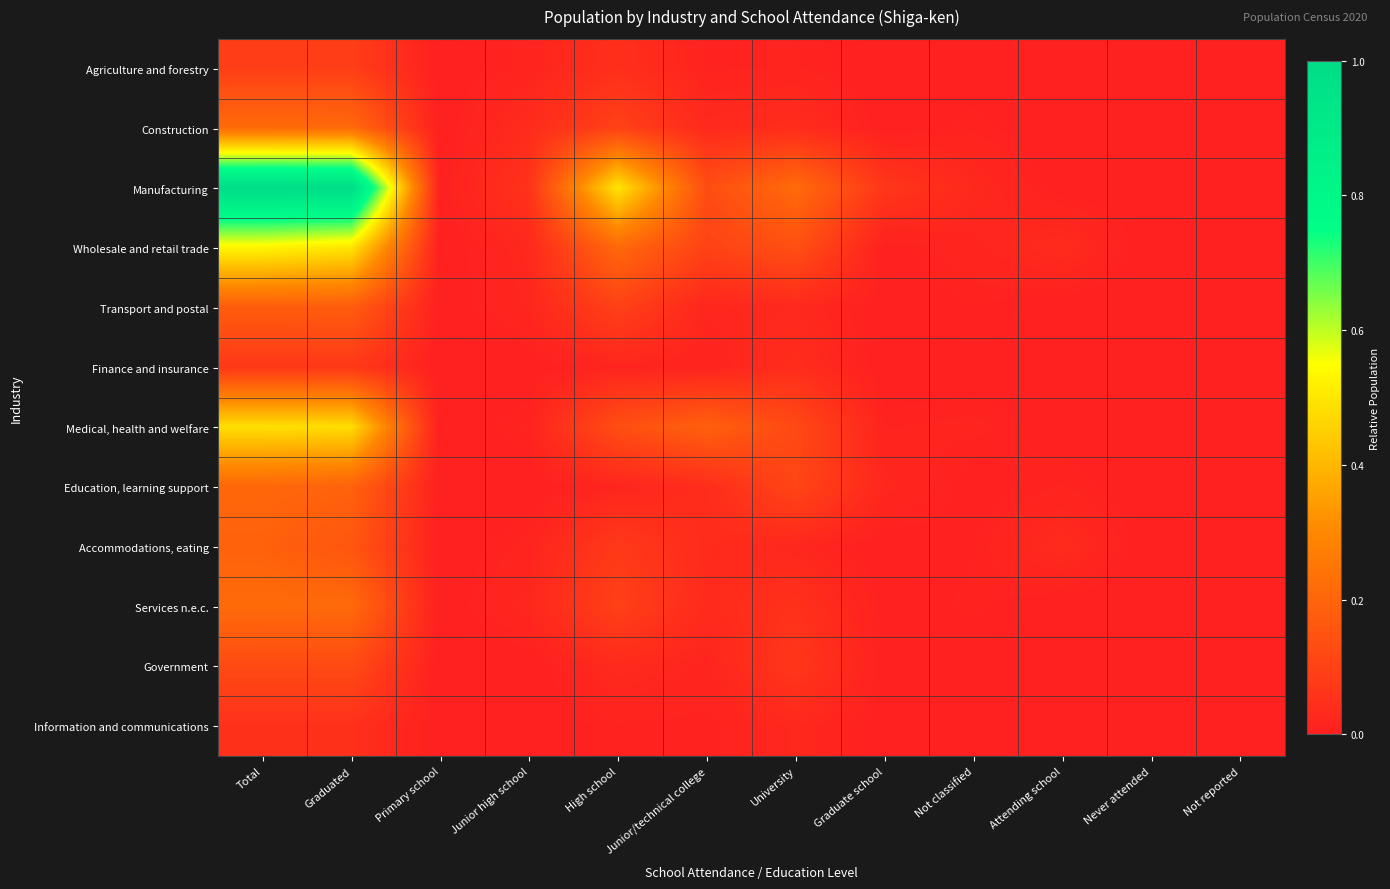

How many distinct data groups are displayed?

12